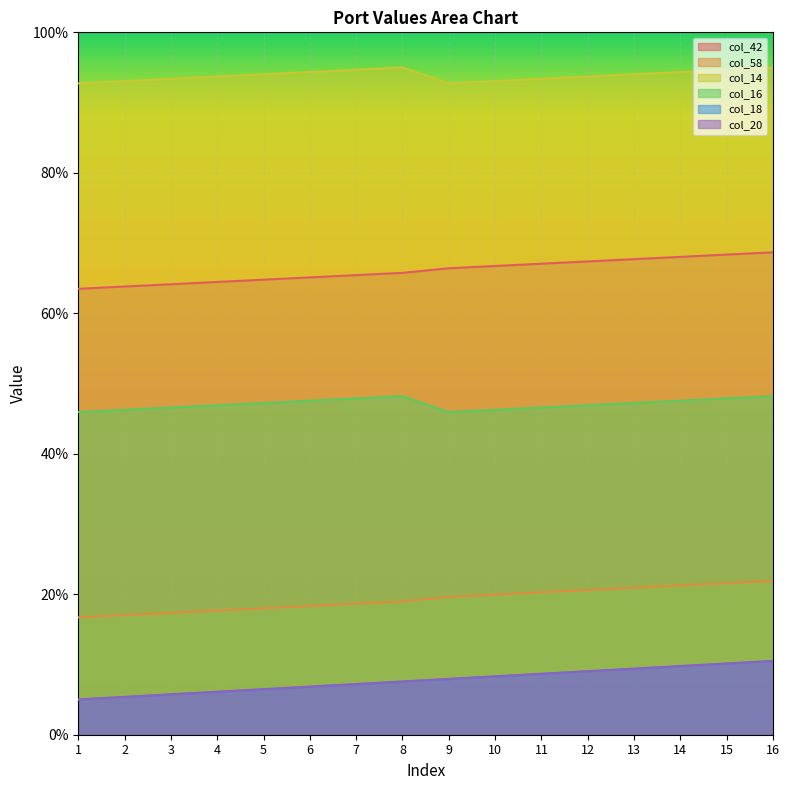

What is the difference between the col_58 values at 8 and 7?

0.3